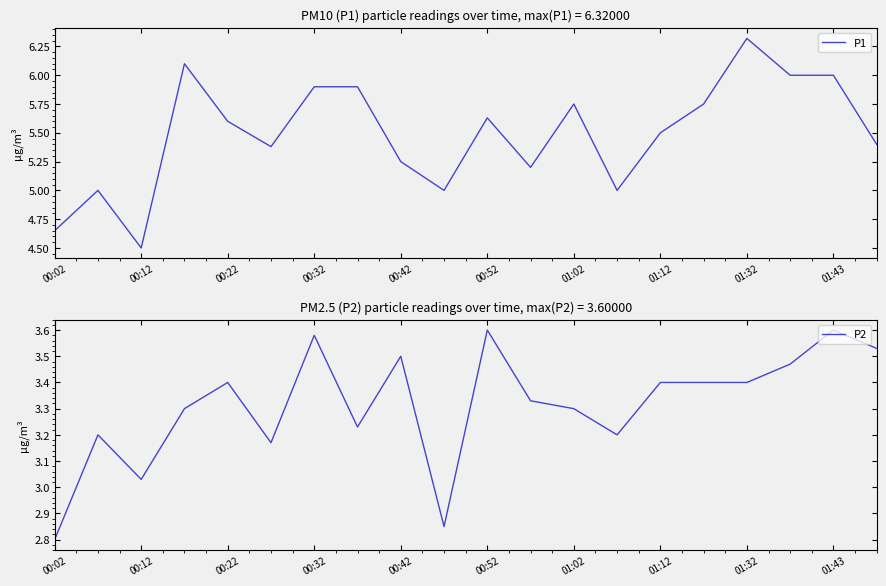

What is the difference between the second highest and second lowest values in the P1 series?

1.4